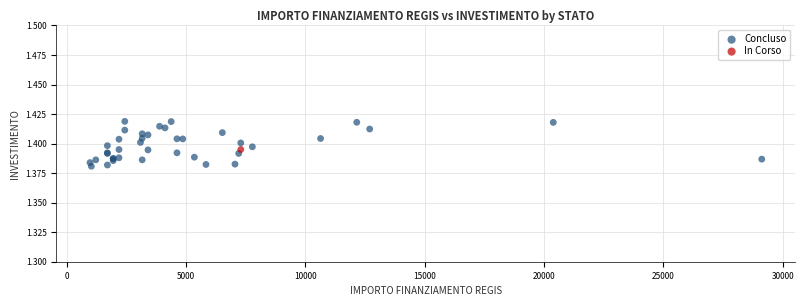

What are all the series names shown in the legend?

Concluso, In Corso